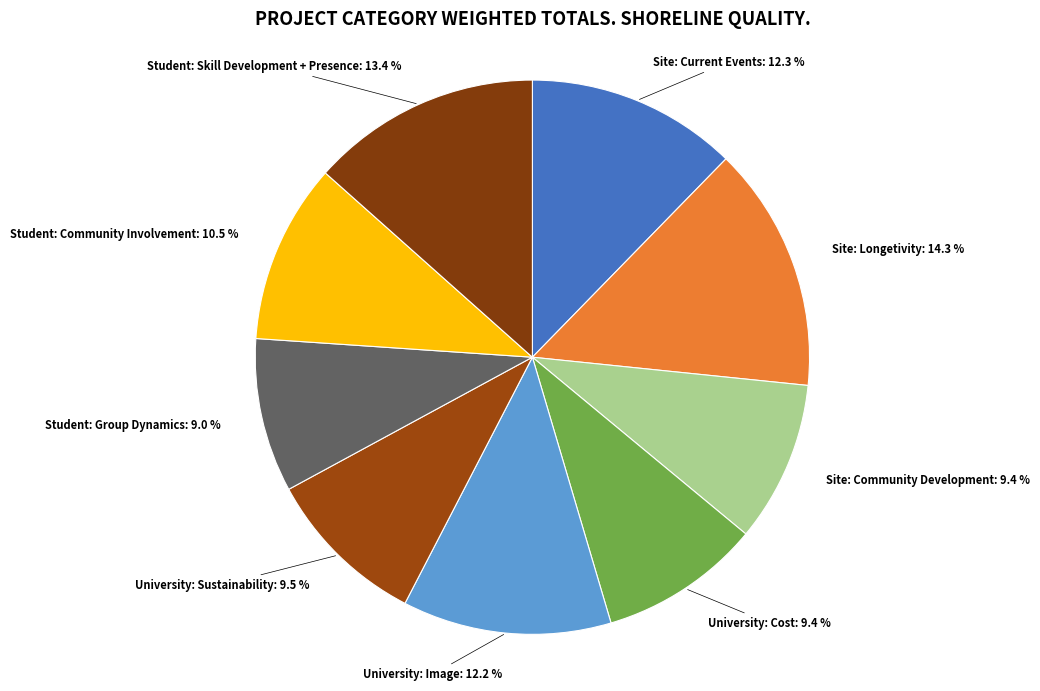

To the nearest percent, what is the average slice percentage?

11%